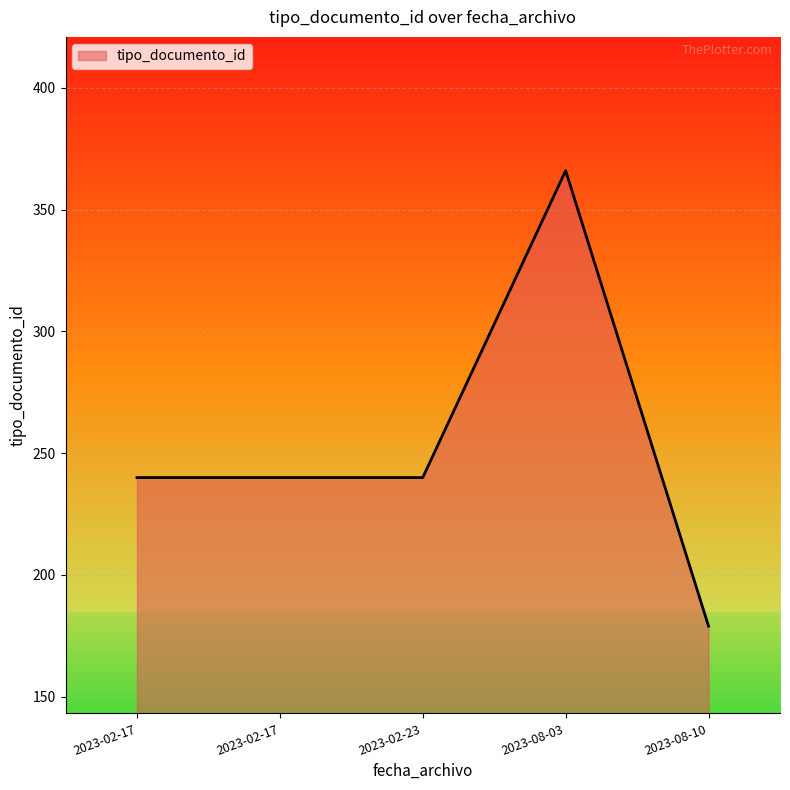

Is this an area chart (filled region under the line)?

Yes